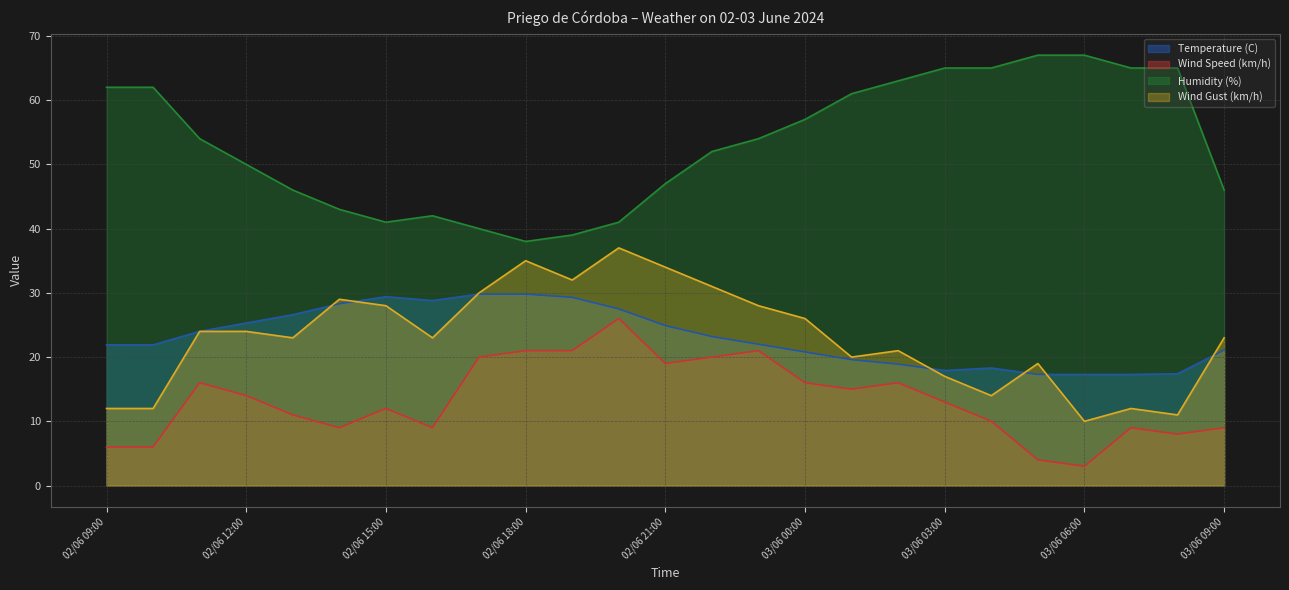

What is the value of the Humidity (%) point at the 6th from the left?

43.0